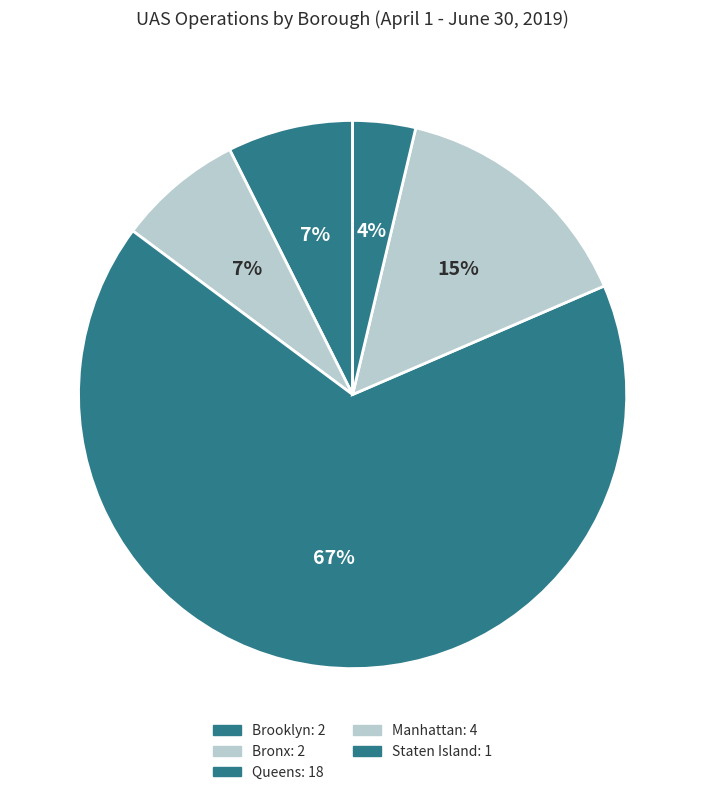

Which category has the biggest portion of the pie?

Queens